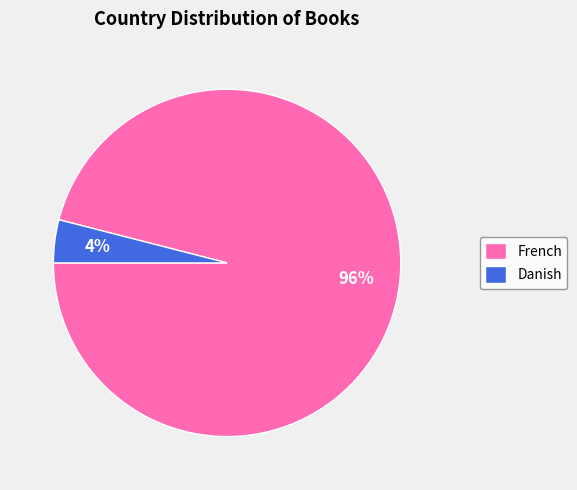

Count the number of slices in the pie.

2